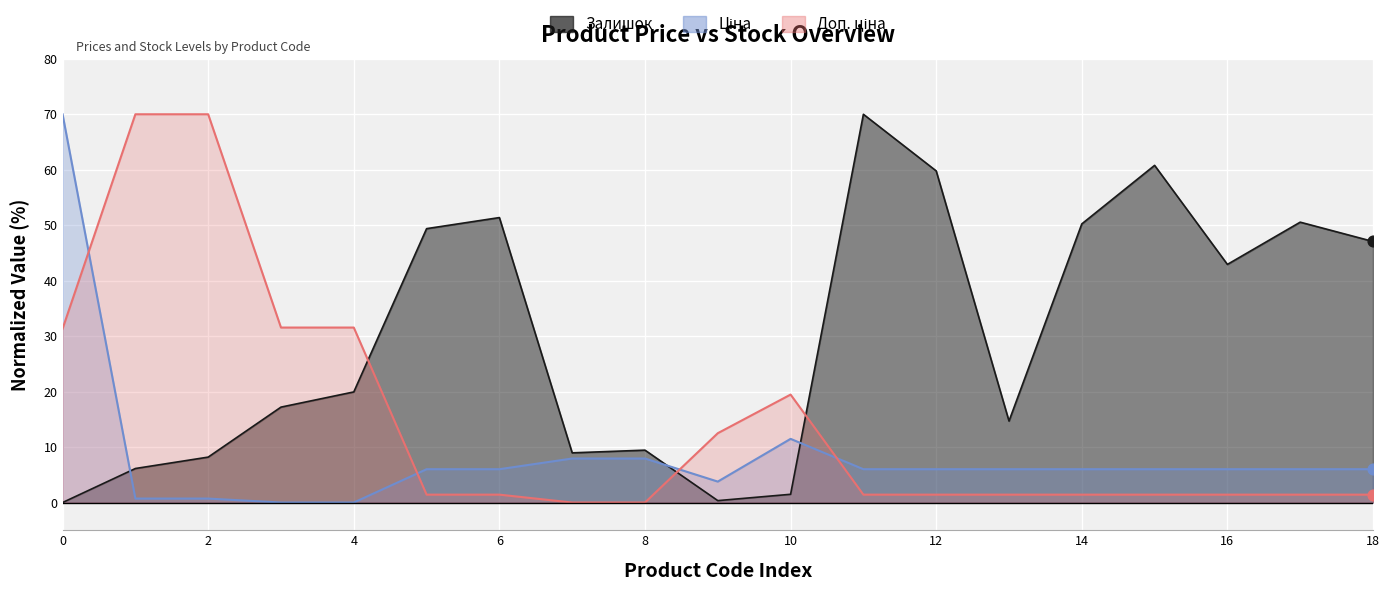

Which series reaches the minimum Y coordinate?

Ціна